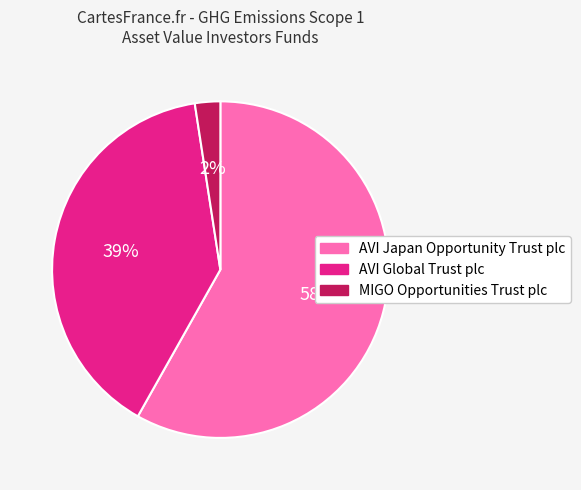

To the nearest percent, what is the average slice percentage?

33%